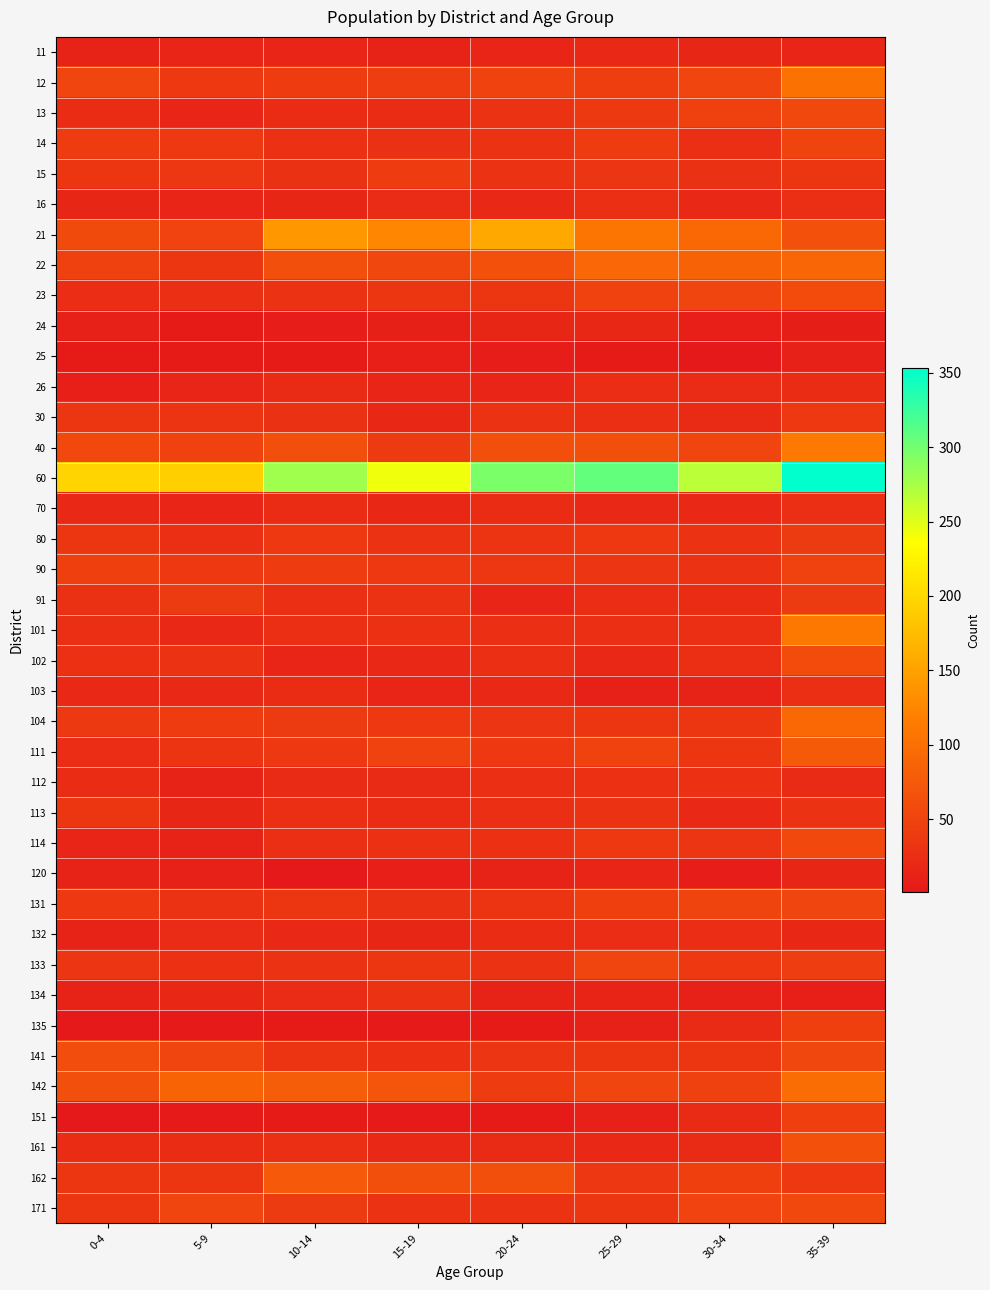

At 15-19, list the series in order from largest to smallest.

60, 21, 142, 162, 22, 111, 12, 15, 40, 90, 104, 23, 133, 171, 80, 91, 134, 14, 131, 101, 114, 141, 113, 13, 16, 112, 102, 161, 30, 70, 132, 26, 103, 11, 24, 25, 120, 135, 151